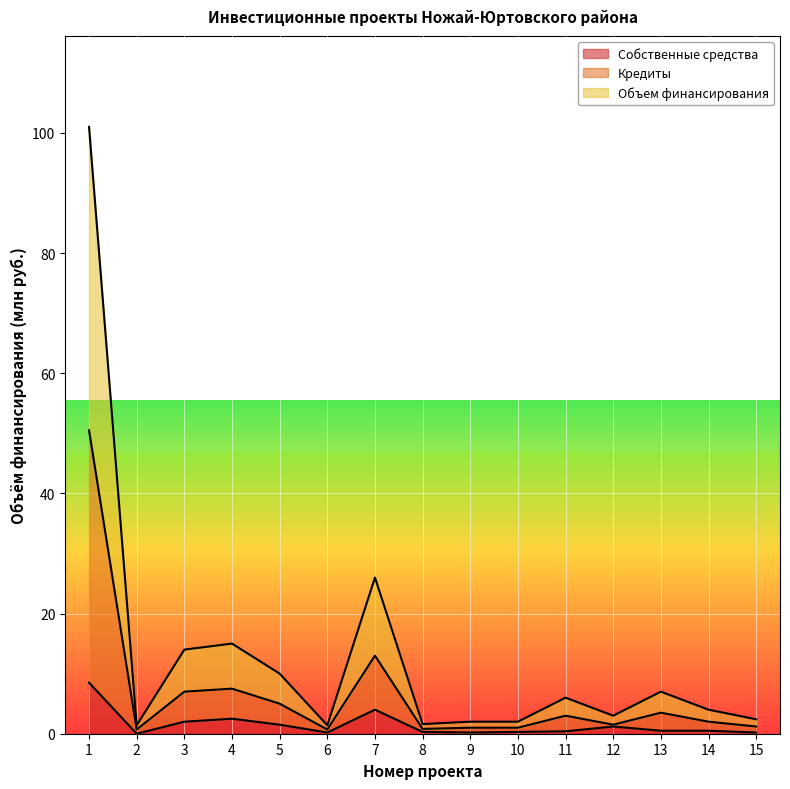

Which has a higher value, 11 or 1?

1